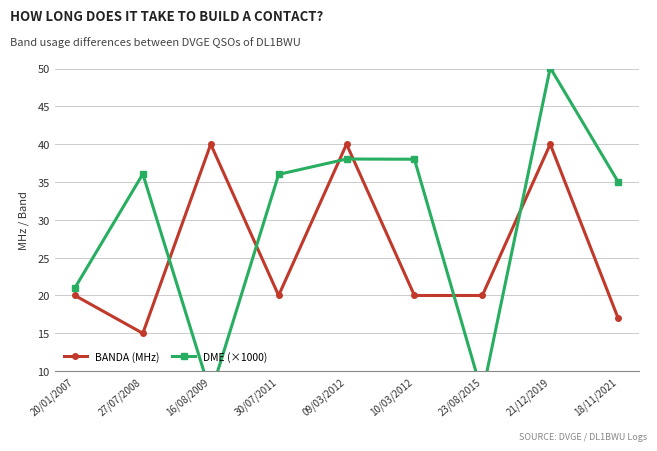

Rank the series at 21/12/2019 from highest to lowest value.

DME (×1000), BANDA (MHz)